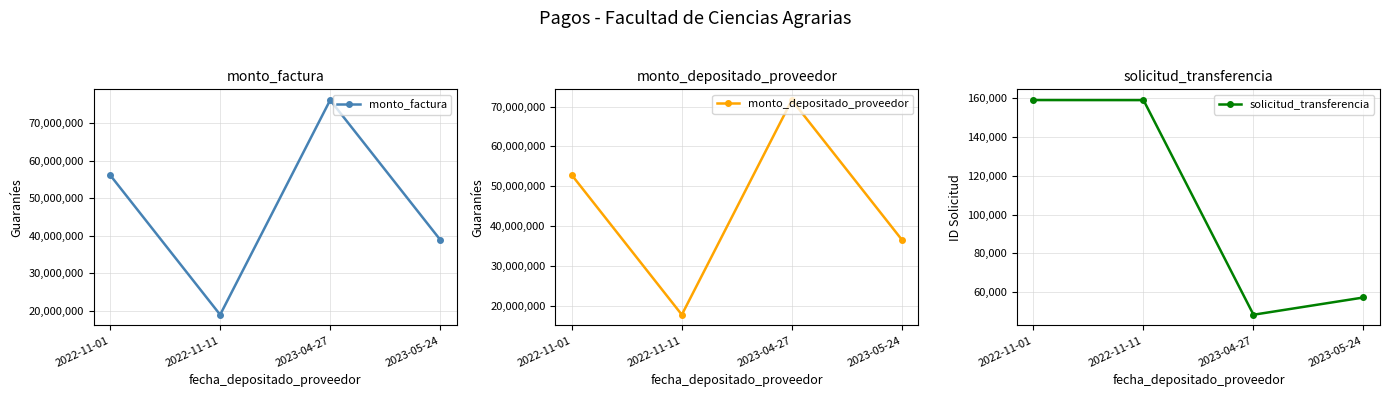

What is the difference between the monto_depositado_proveedor values at 2023-04-27 and 2022-11-01?

18820910